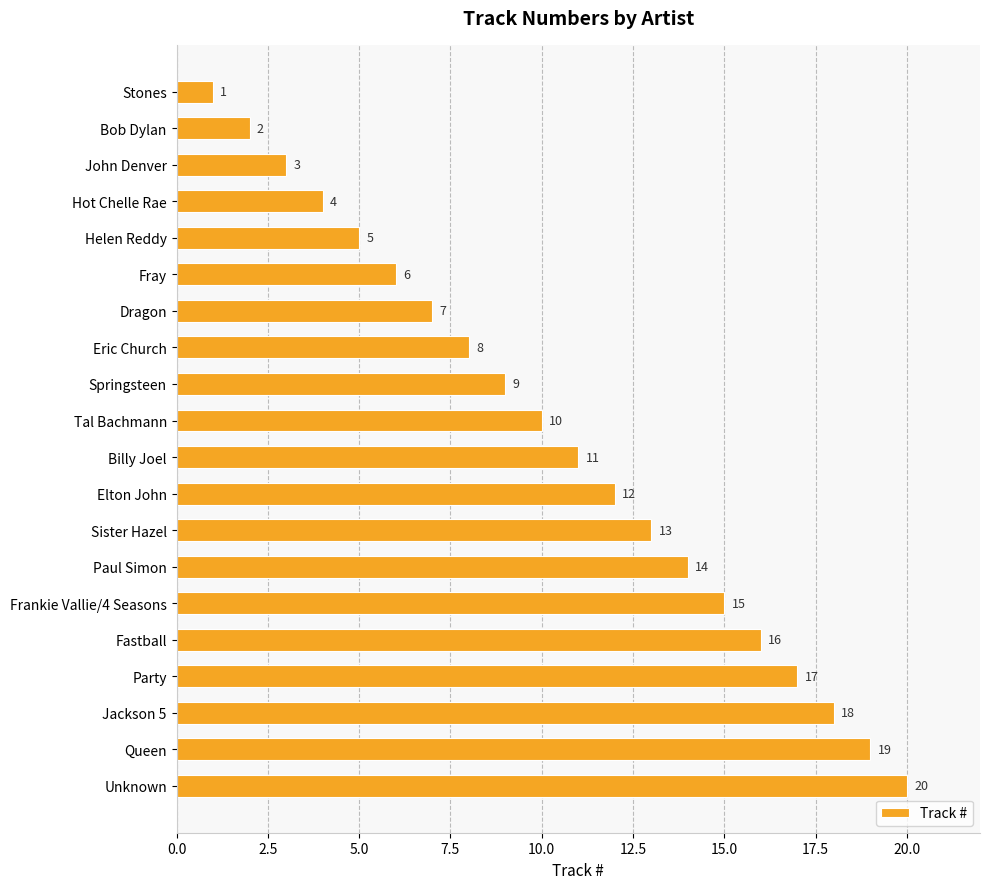

What position from the top is Helen Reddy?

5